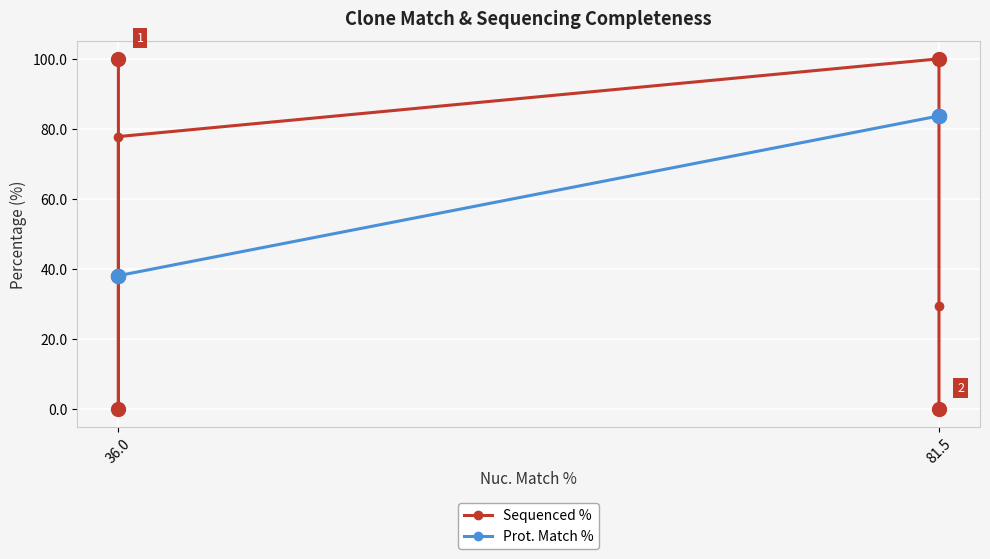

Which label corresponds to the smallest value in the chart?

36.0